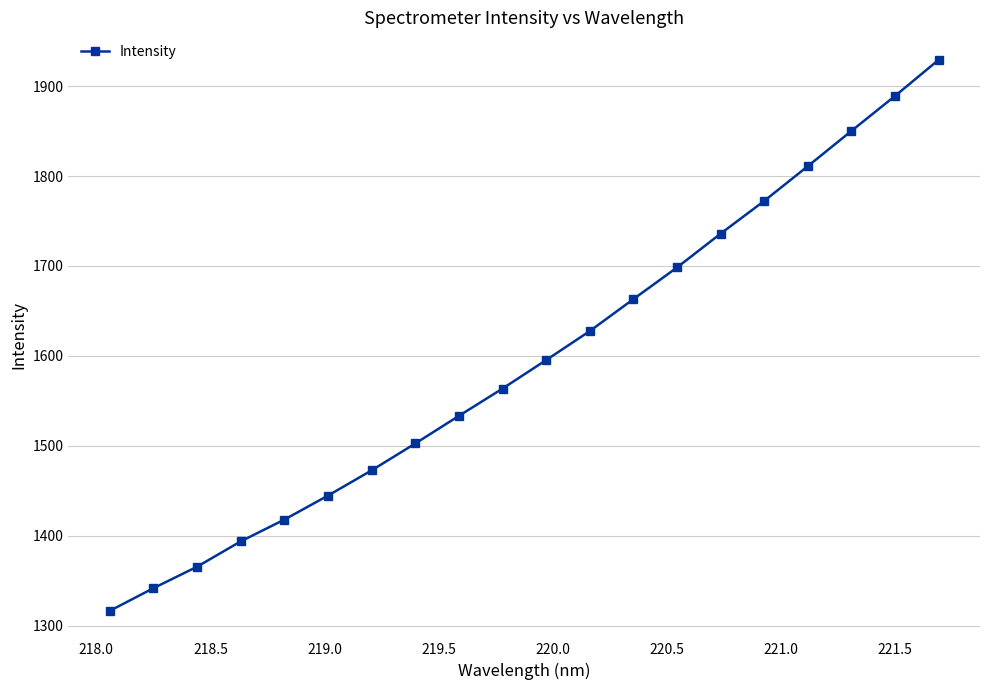

What is the sum of all values?

31924.8